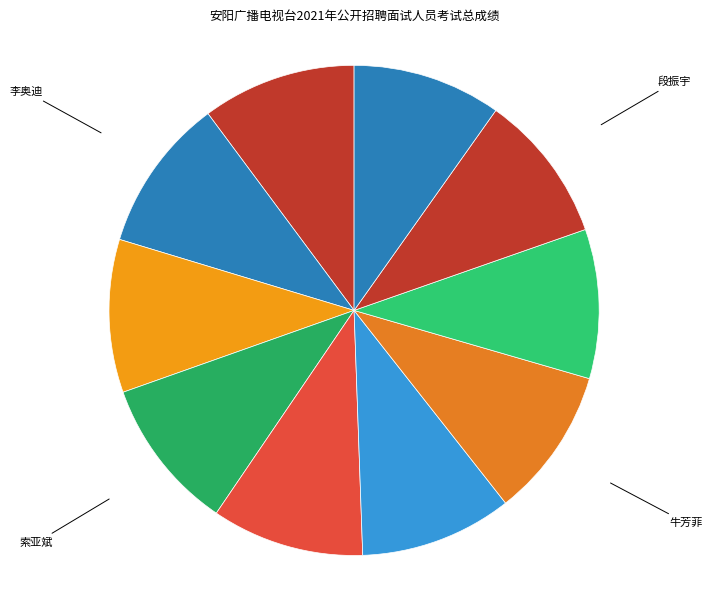

Which category has the smallest portion of the pie?

傅雷